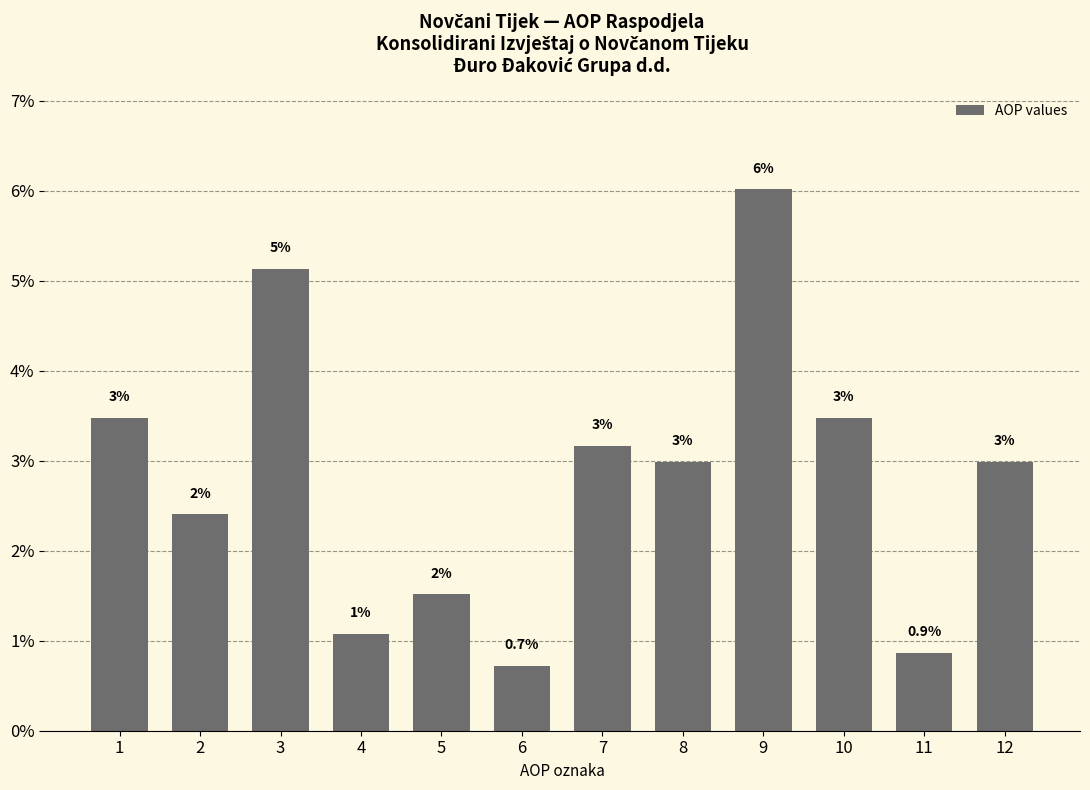

What is the value of the 2nd bar from the left?

2.4